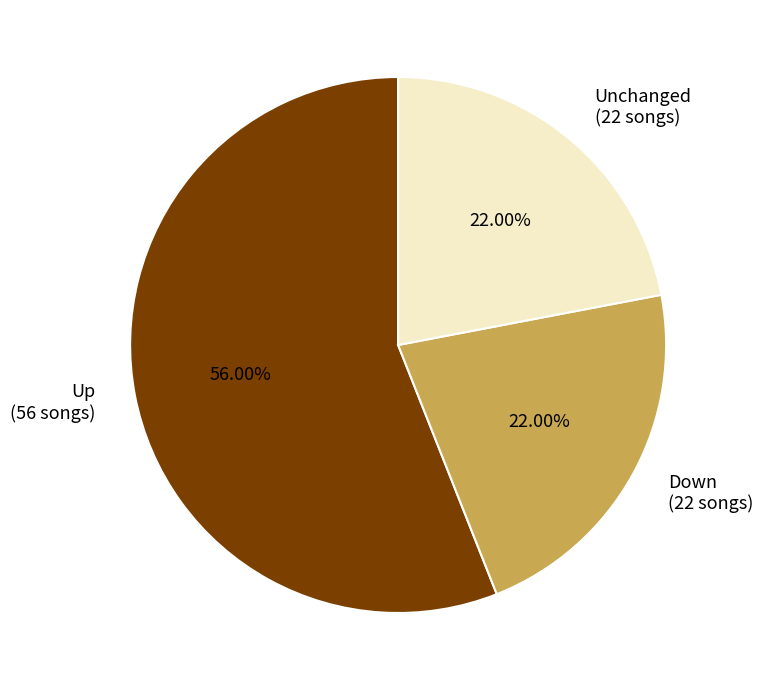

Which category accounts for the majority?

Up (56 songs)